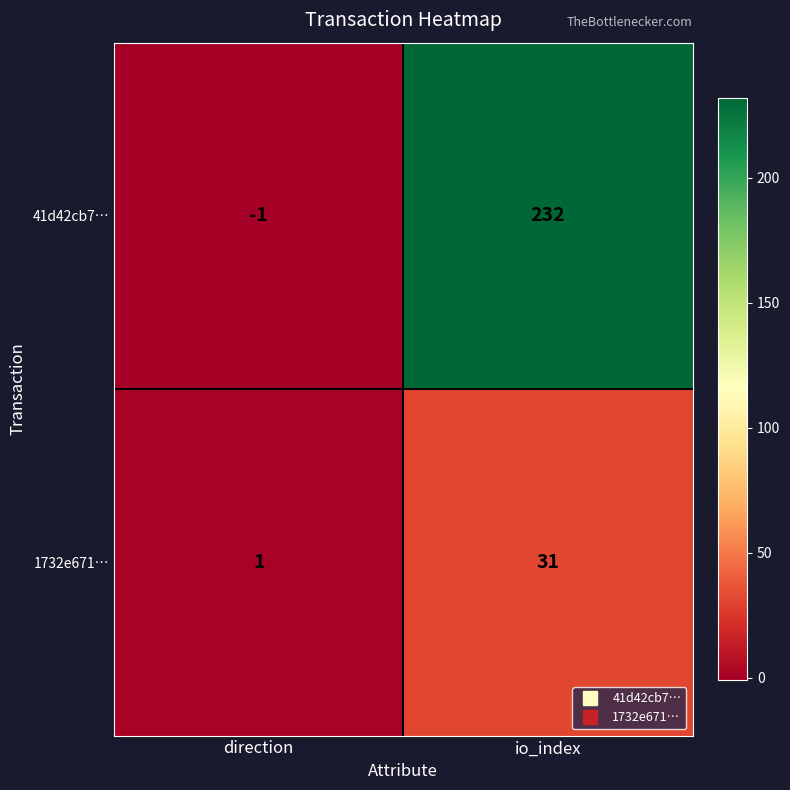

At which category is the sum across all series the highest?

io_index